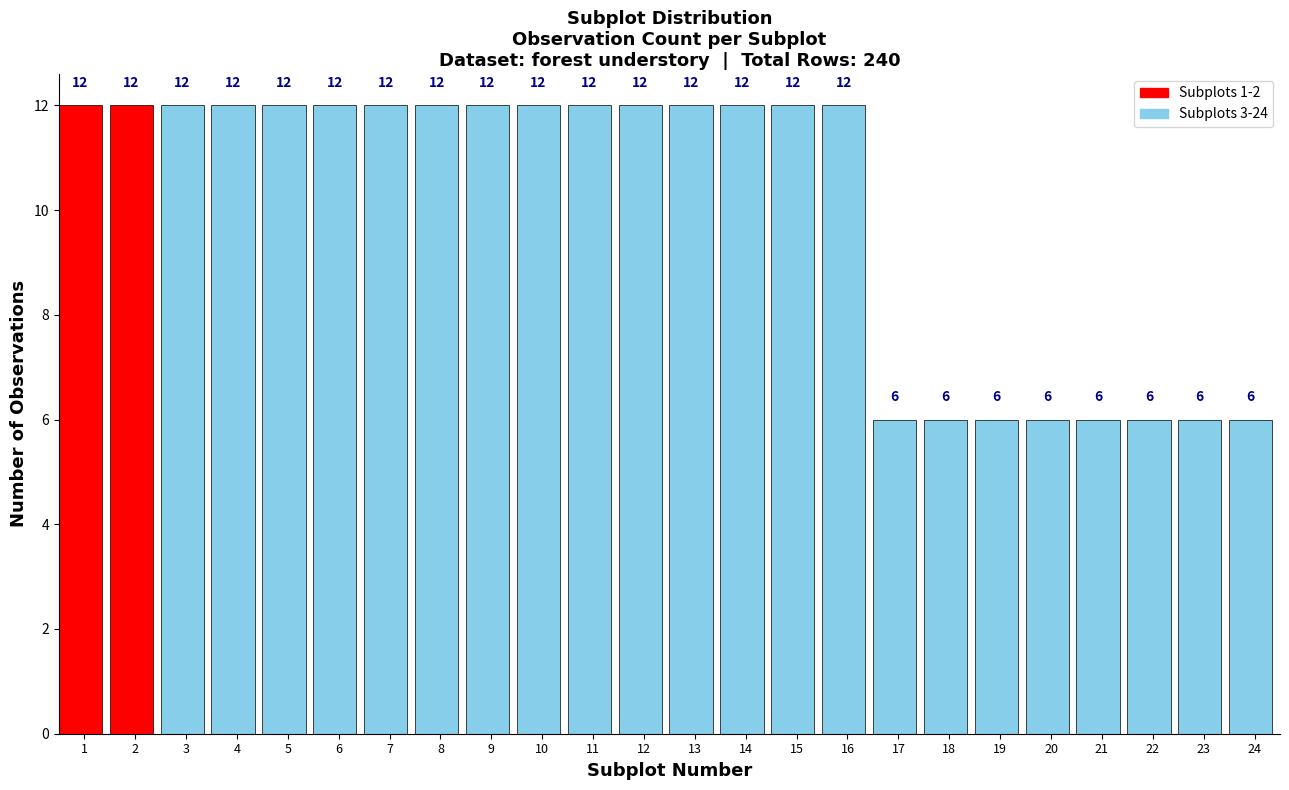

Reading left to right, extract all data points from this chart.

1=12	2=12	3=12	4=12	5=12	6=12	7=12	8=12	9=12	10=12	11=12	12=12	13=12	14=12	15=12	16=12	17=6	18=6	19=6	20=6	21=6	22=6	23=6	24=6